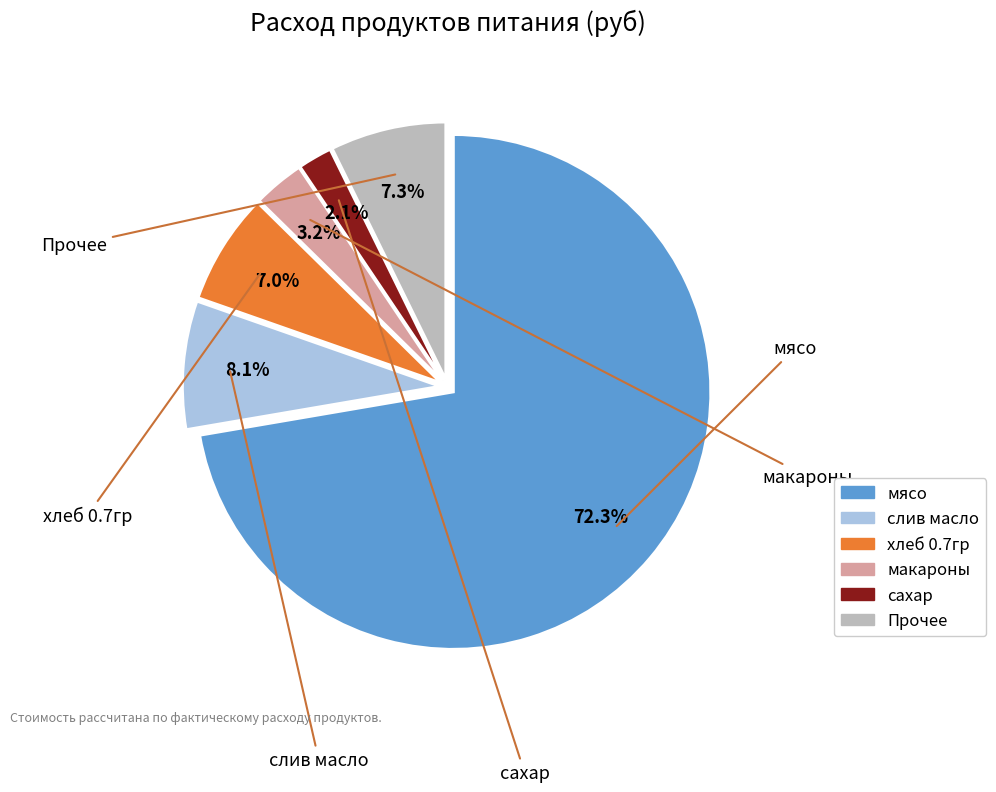

Is there any slice that represents more than half of the pie?

Yes